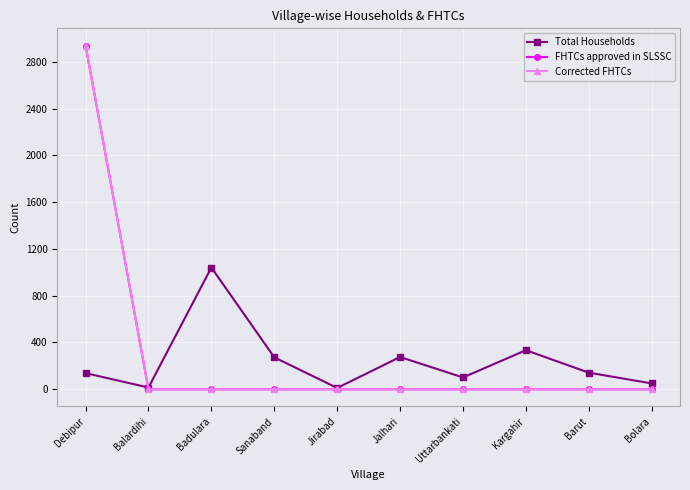

List the series in order of their peak value, lowest first.

Total Households, FHTCs approved in SLSSC, Corrected FHTCs